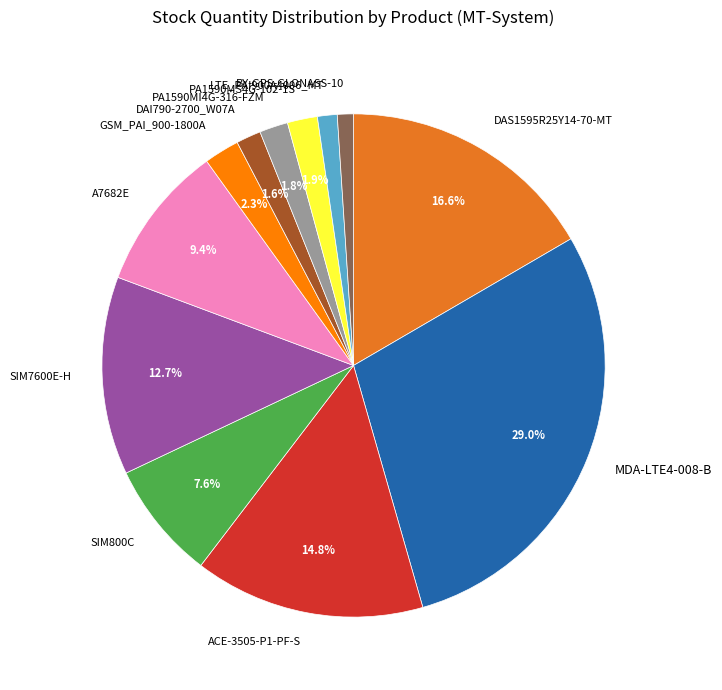

Is it true that ACE-3505-P1-PF-S is 15% of the pie?

True